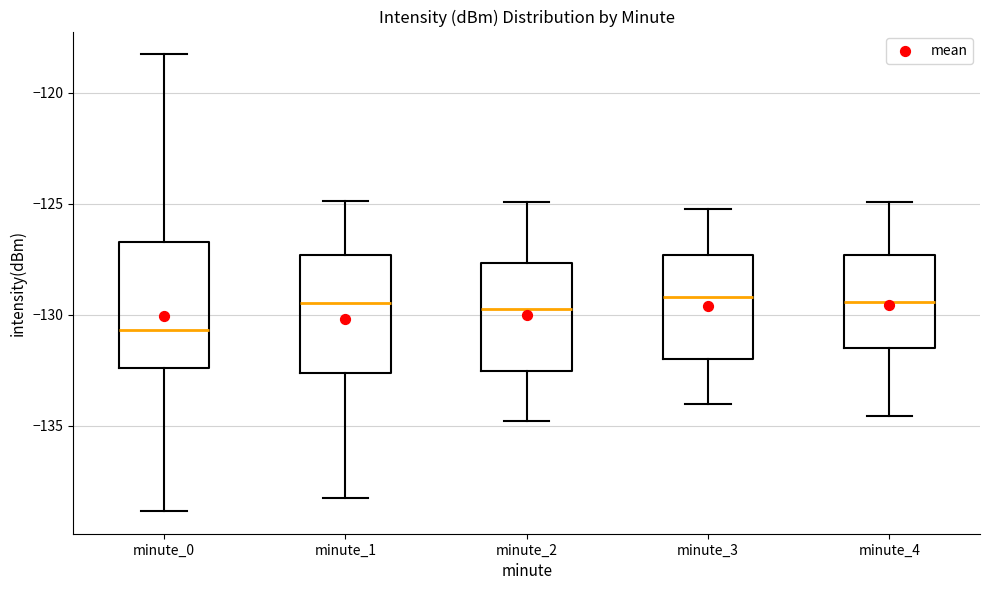

Where does the upper whisker of the box for minute_1 end on the y-axis? The values are not printed on the chart, so give them approximately, as read against the axis.

-125.0